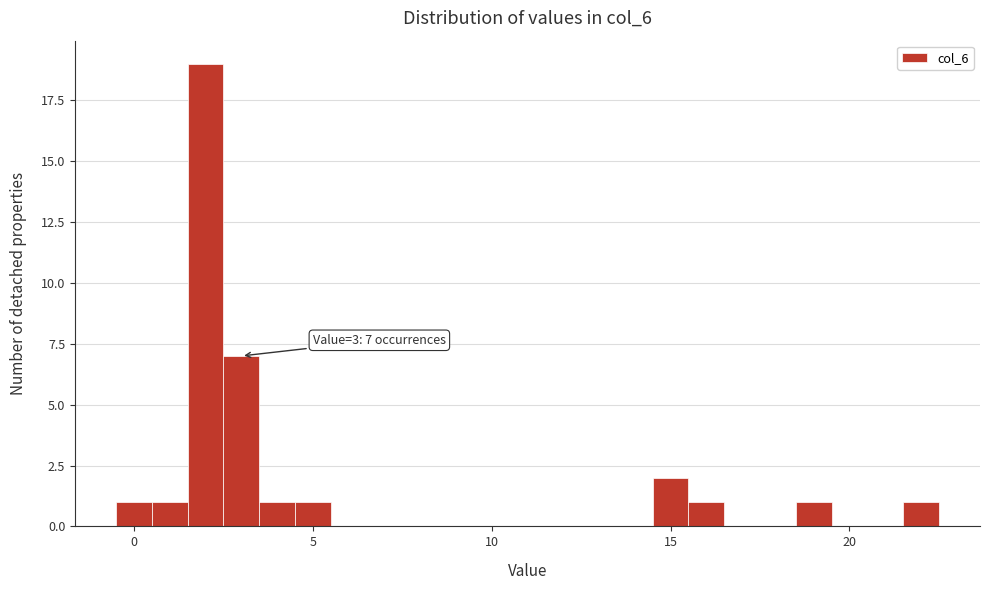

Read against the x-axis, roughly where is the centre of the tallest bar?

2.0